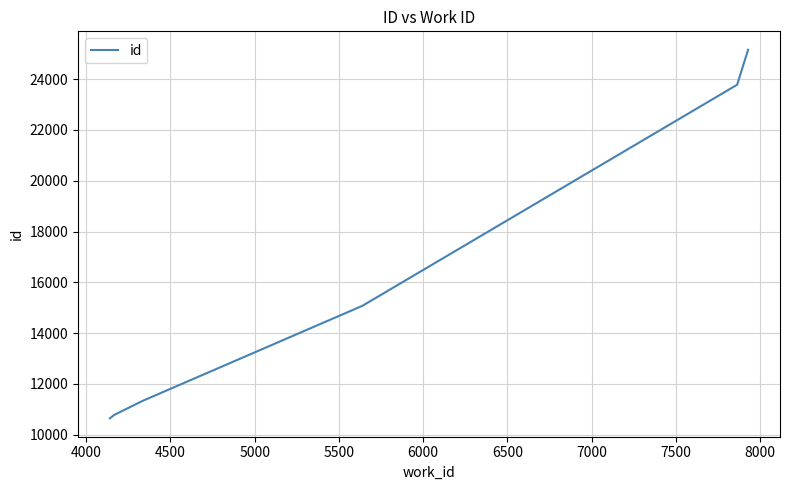

How many distinct data groups are displayed?

1